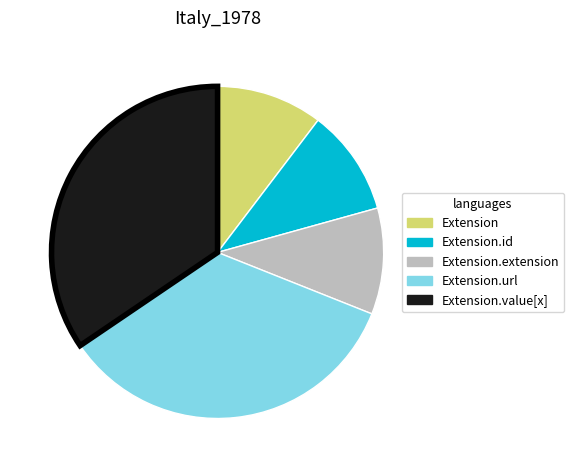

Does any single category account for the majority?

No